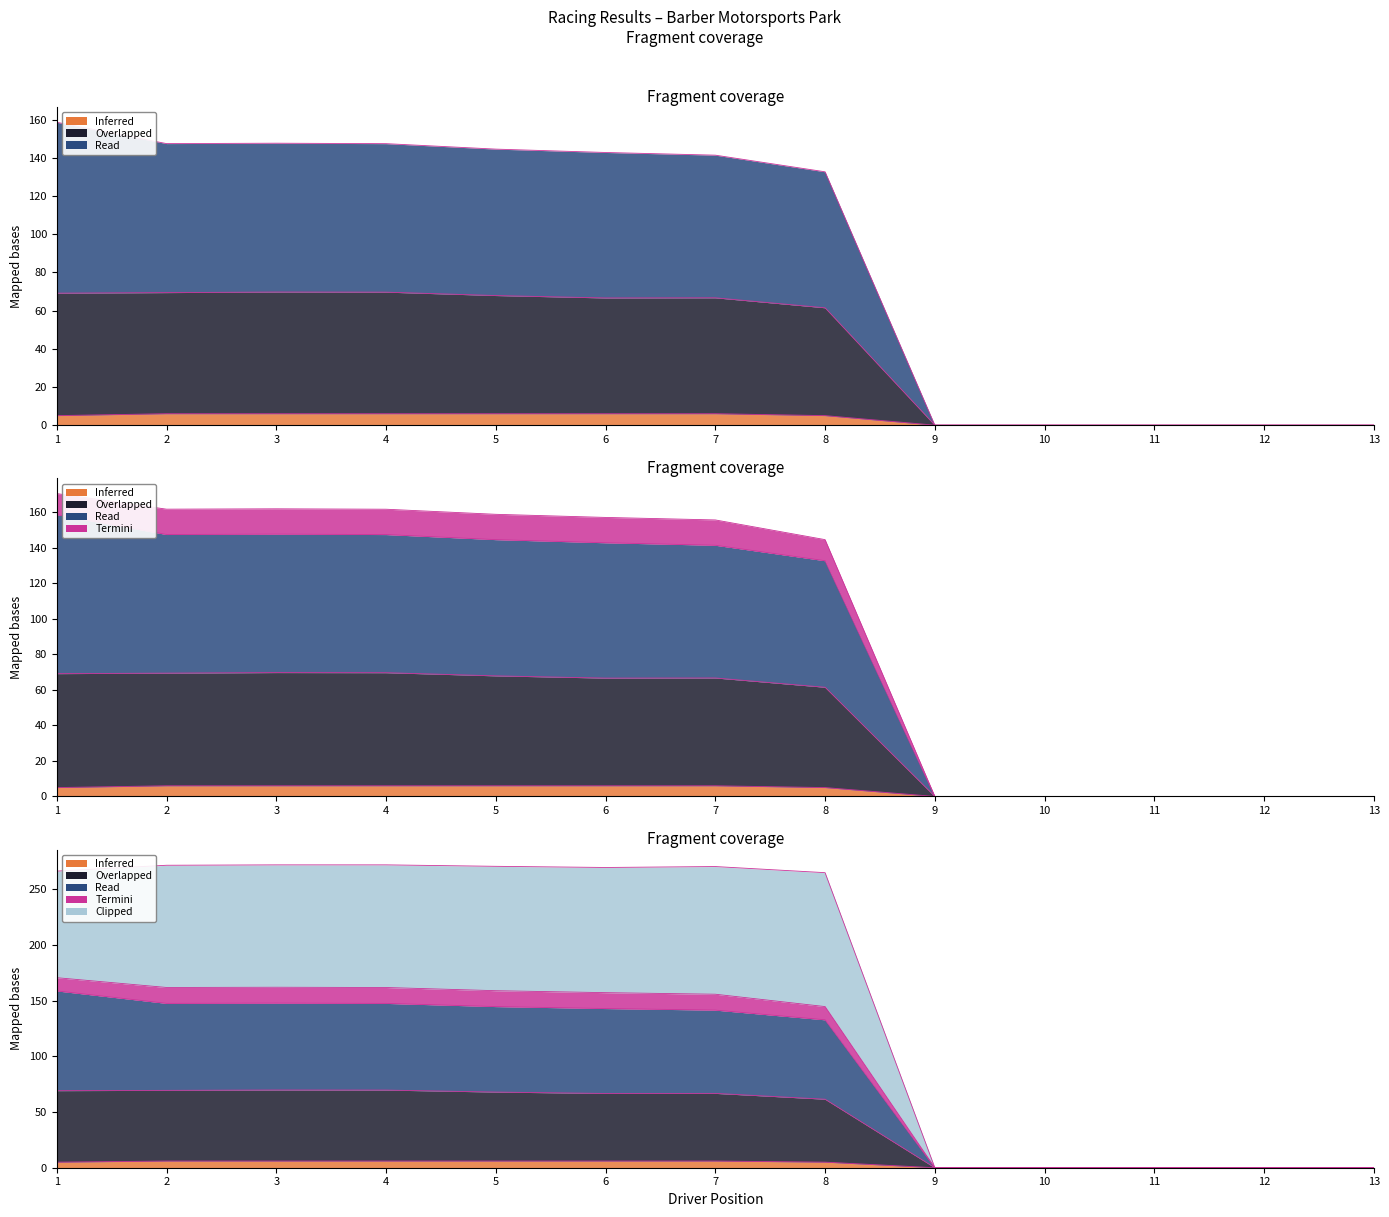

True or false: Average Speed and Total Time cross at least once.

False